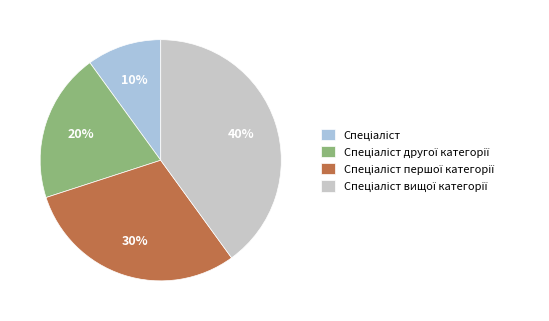

Is there any slice that represents more than half of the pie?

No